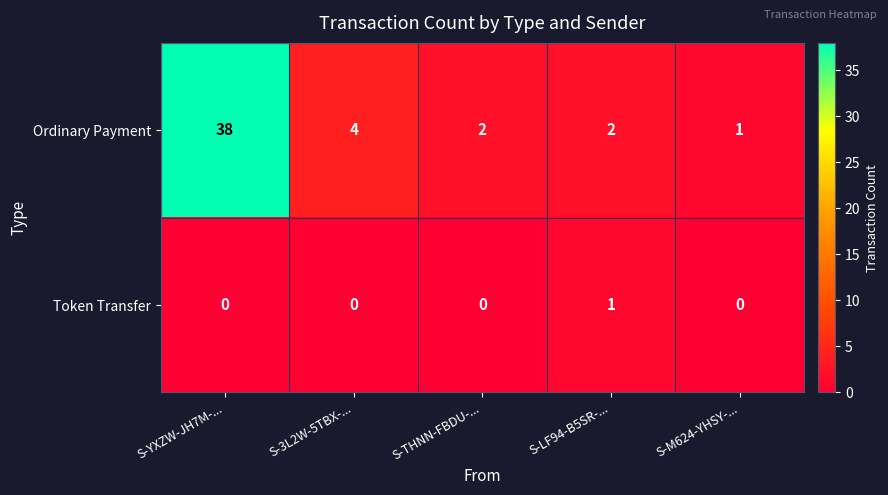

List the series in order of their peak value, highest first.

Ordinary Payment, Token Transfer